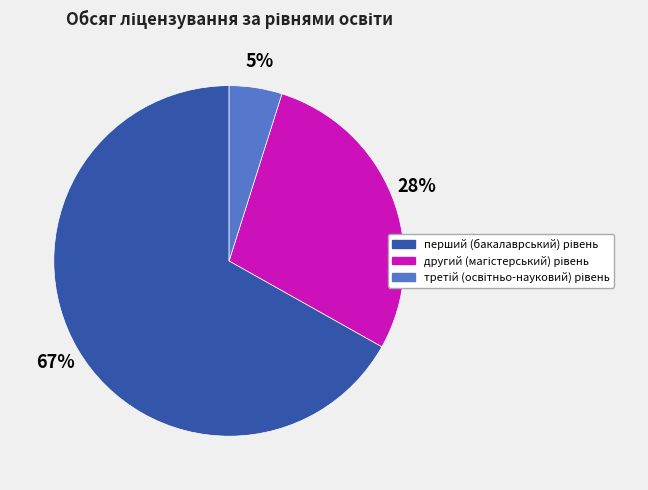

To the nearest percent, what is the average slice percentage?

33%